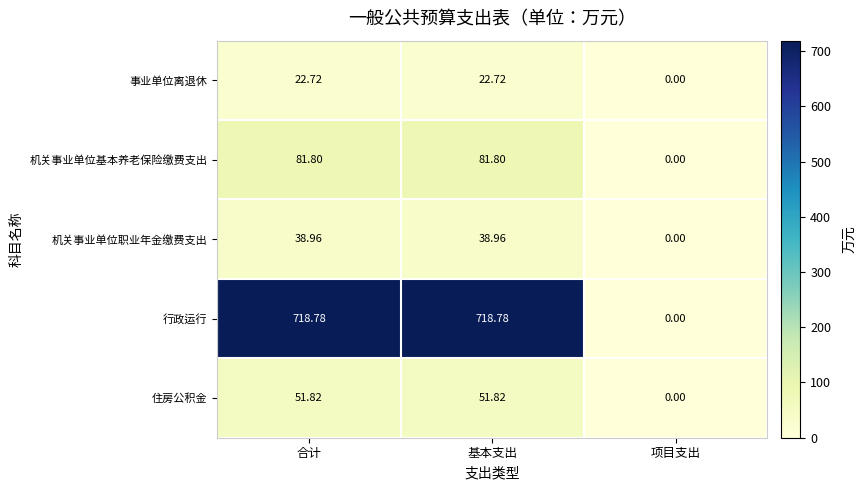

At which label does 住房公积金 first exceed 51?

合计